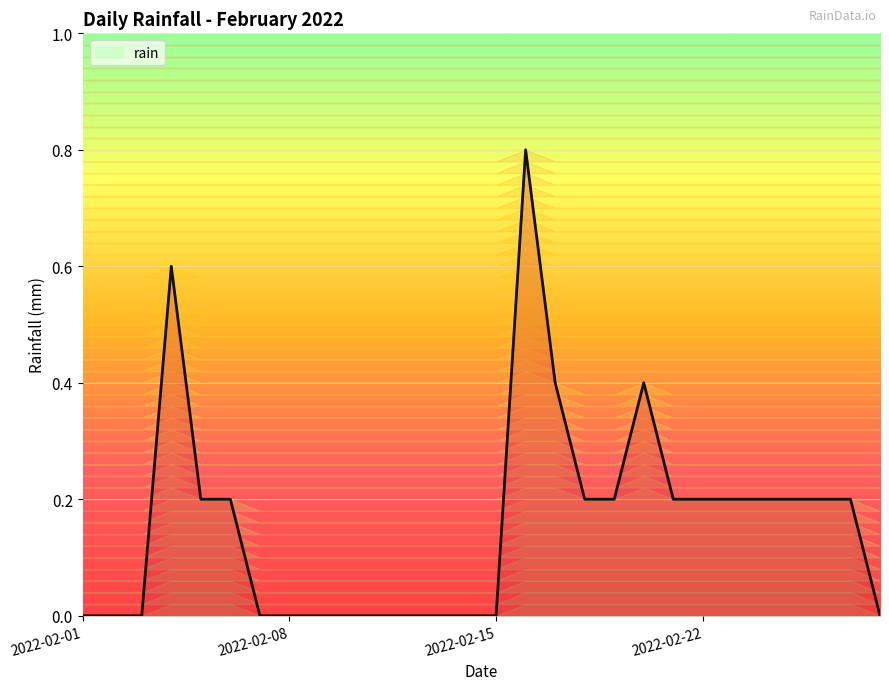

The chart shows a value of 0.6 at 2022-02-20. True or false?

False